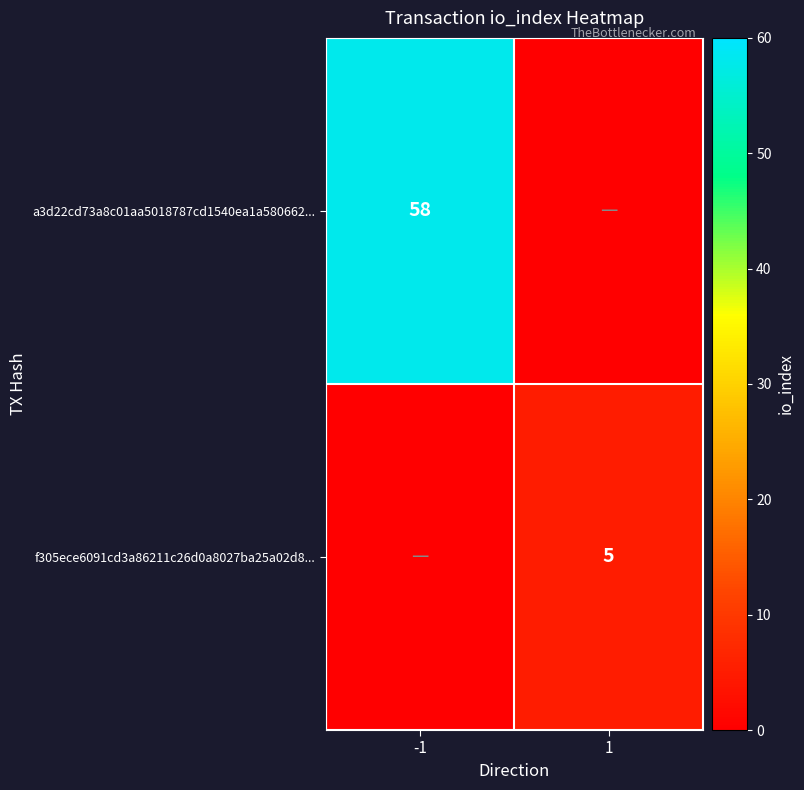

The a3d22cd73a8c01aa5018787cd1540ea1a580662... series shows 29 at -1. True or false?

False